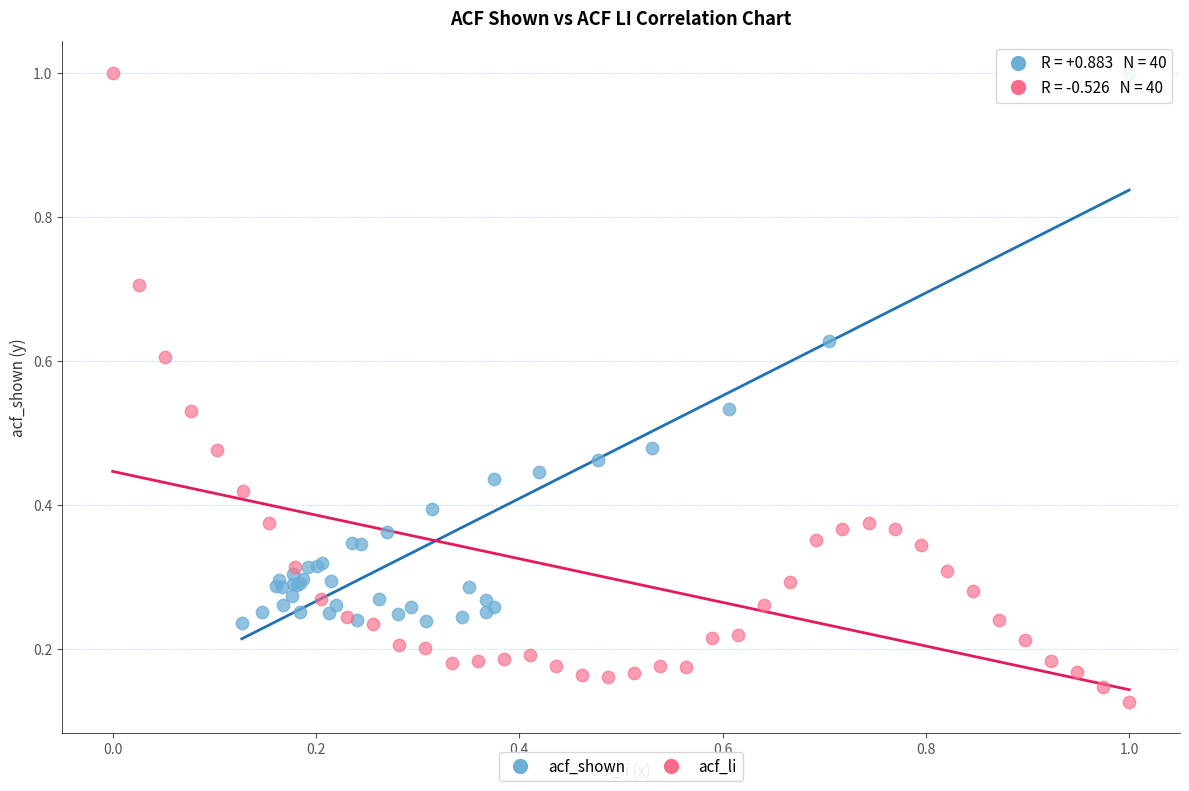

Which series has the widest spread of Y values?

acf_li